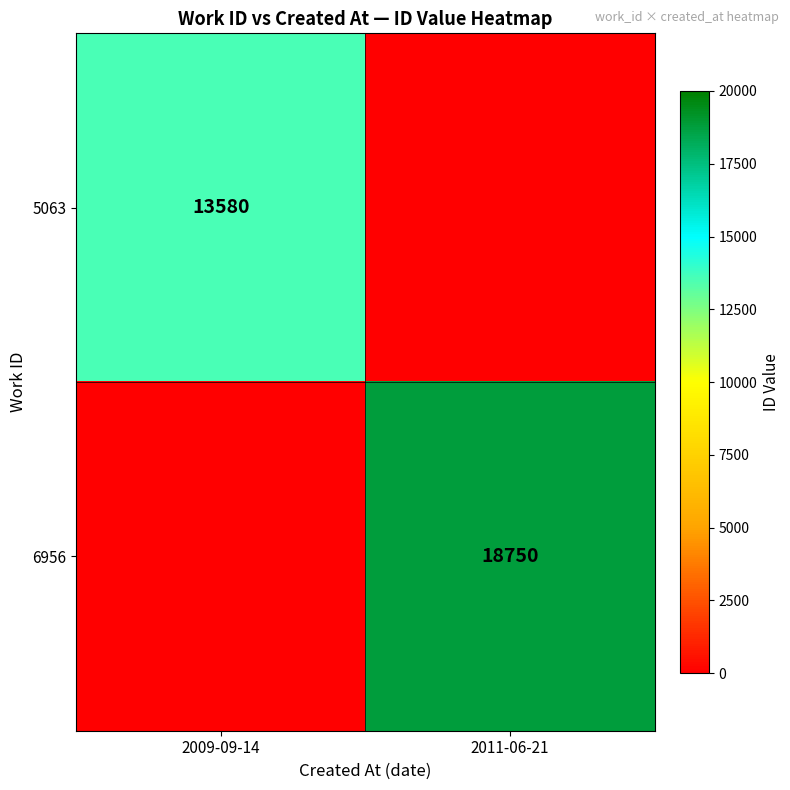

The value of 6956 at 2011-06-21 is 18750. True or false?

True